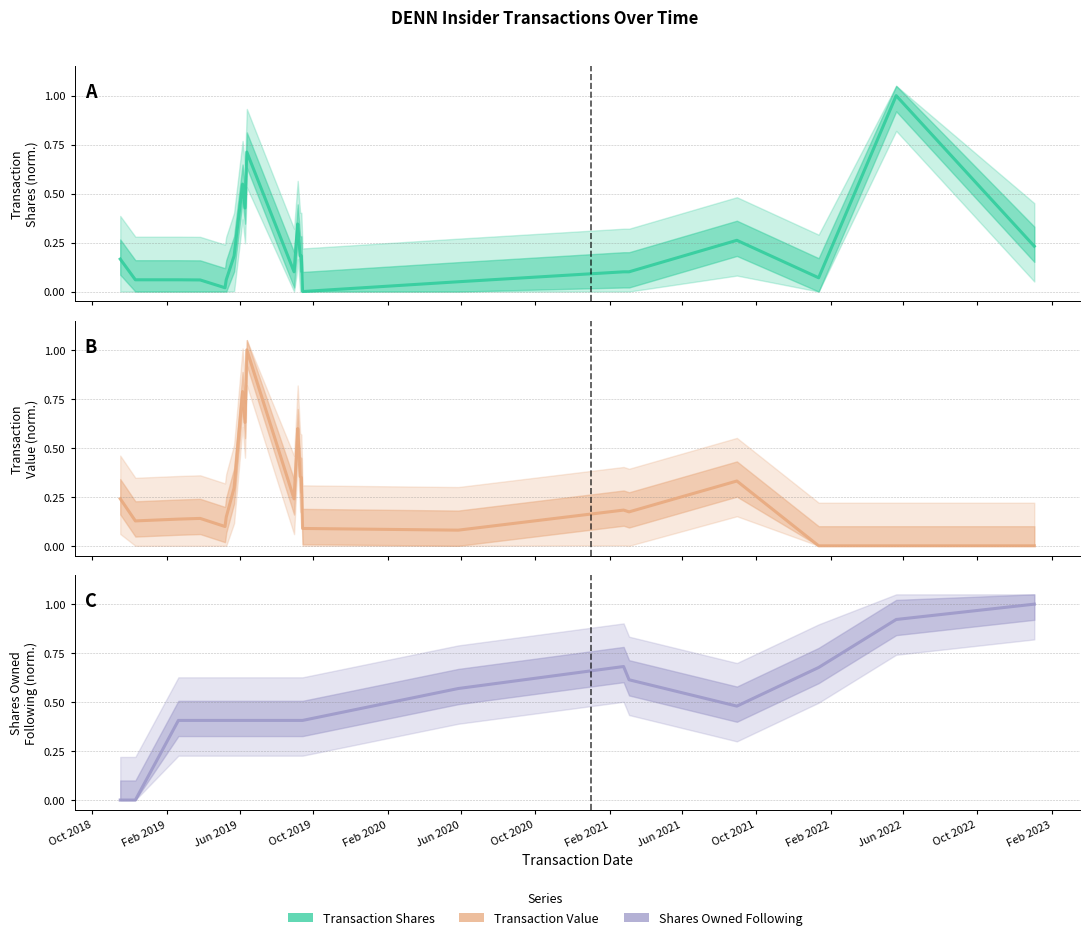

Reading left to right, what are all the values shown in this chart?

Transaction Shares: 0.2	0.1	0.1	0.1	0.0	0.1	0.2	0.5	0.4	0.7	0.1	0.3	0.3	0.2	0.2	0.0	0.0	0.1	0.1	0.3	0.1	1.0	0.2
Transaction Value: 0.2	0.1	0.1	0.1	0.1	0.1	0.3	0.8	0.6	1.0	0.2	0.5	0.6	0.4	0.3	0.1	0.1	0.2	0.2	0.3	0.0	0.0	0.0
Shares Owned Following: 0.0	0.0	0.4	0.4	0.4	0.4	0.4	0.4	0.4	0.4	0.4	0.4	0.4	0.4	0.4	0.4	0.6	0.7	0.6	0.5	0.7	0.9	1.0